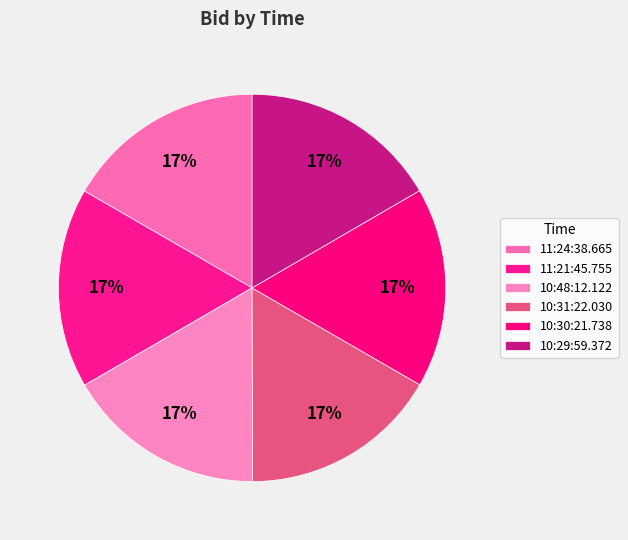

What is the largest slice in the pie chart?

11:21:45.755